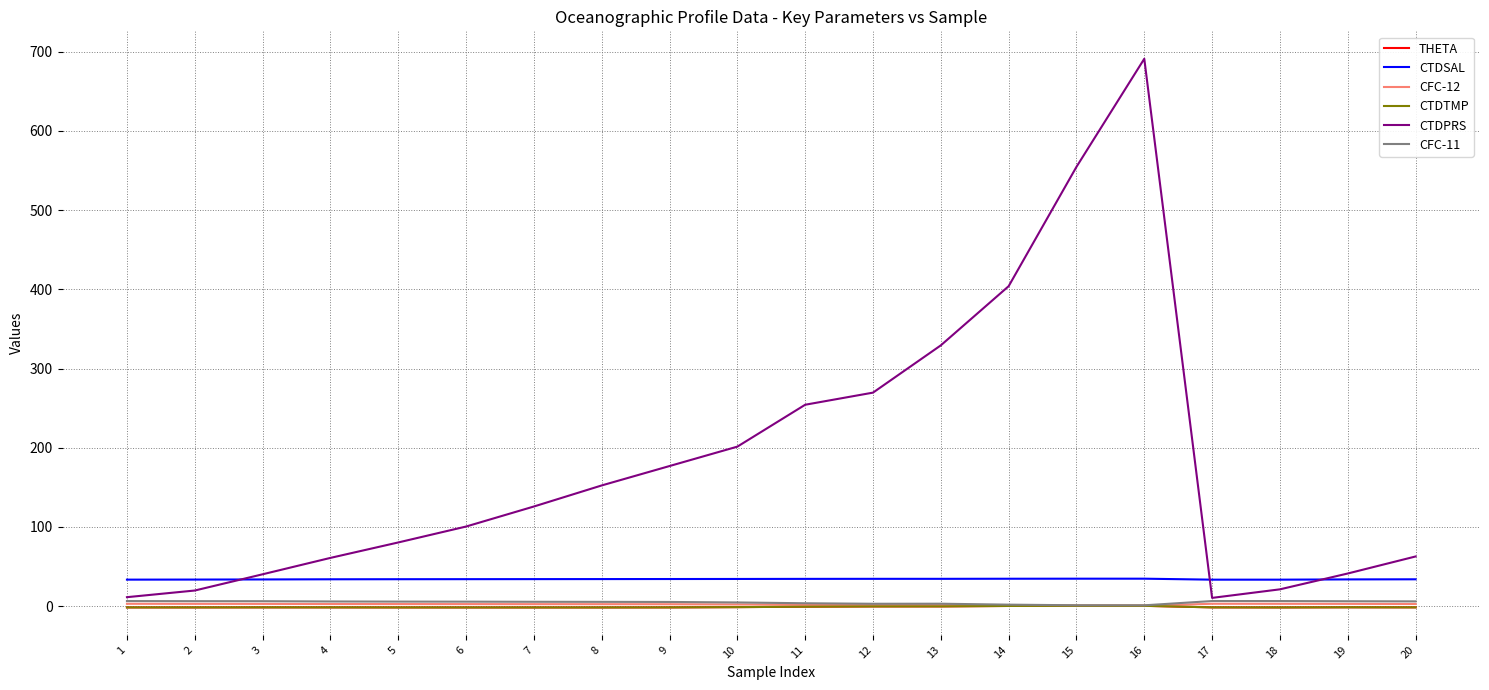

What are all the series names shown in the legend?

THETA, CTDSAL, CFC-12, CTDTMP, CTDPRS, CFC-11